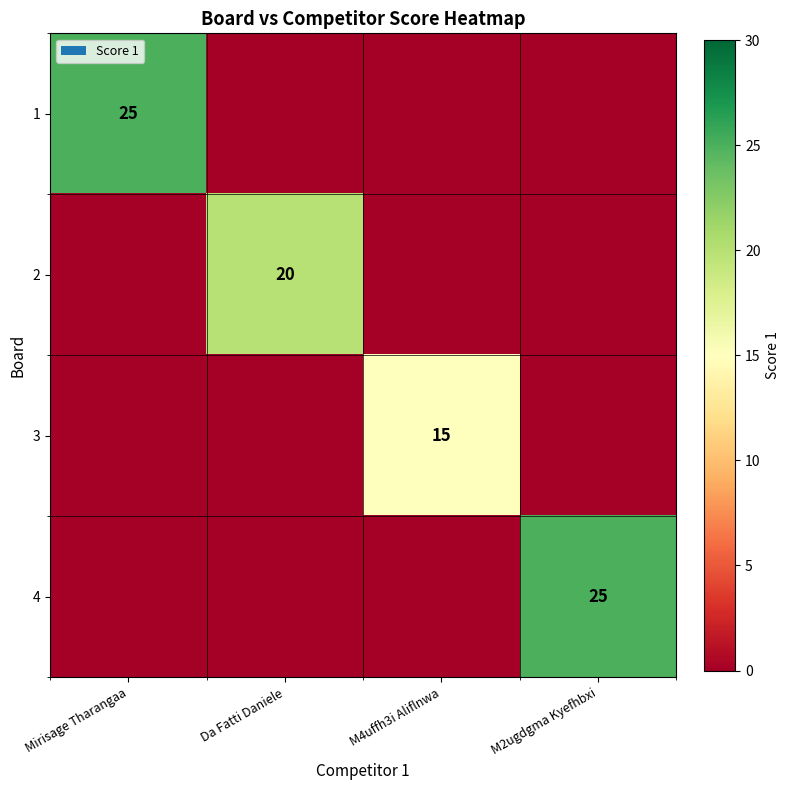

True or false: 4 has a value of 25 at M2ugdgma Kyefhbxi.

True